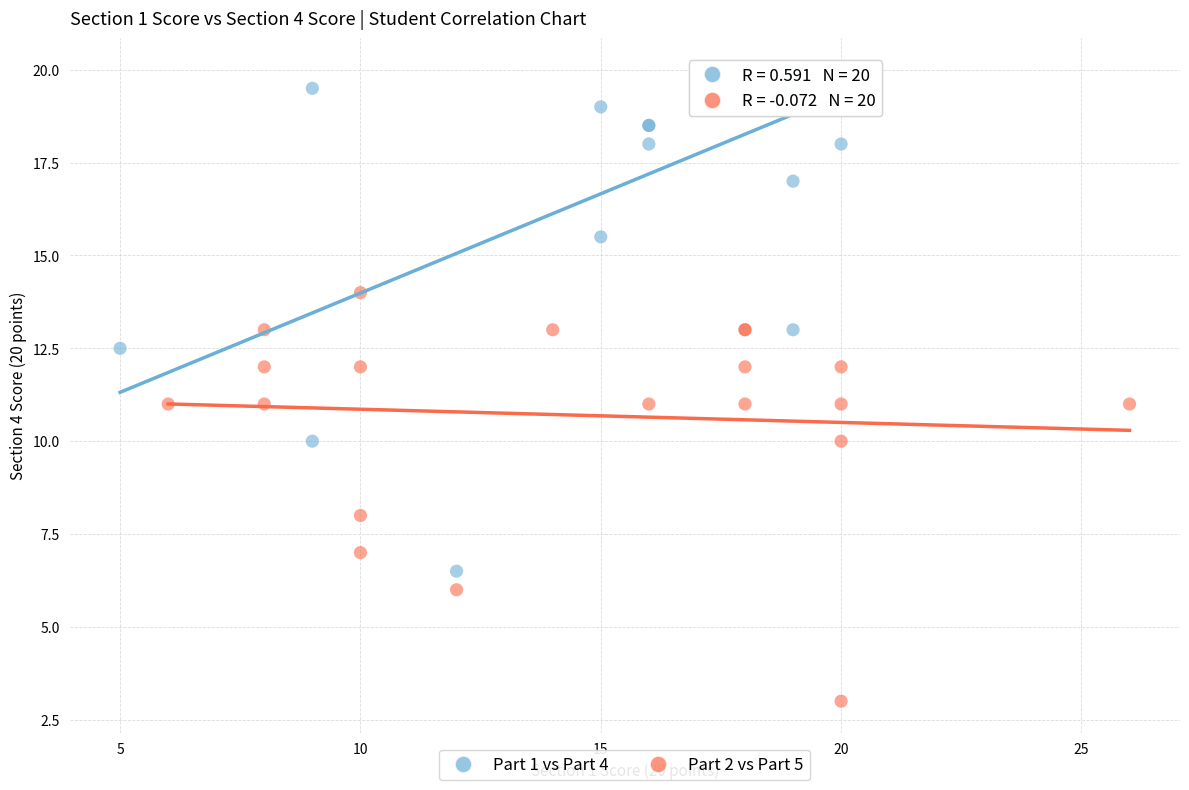

Which series reaches the minimum Y coordinate?

Part 2 vs Part 5